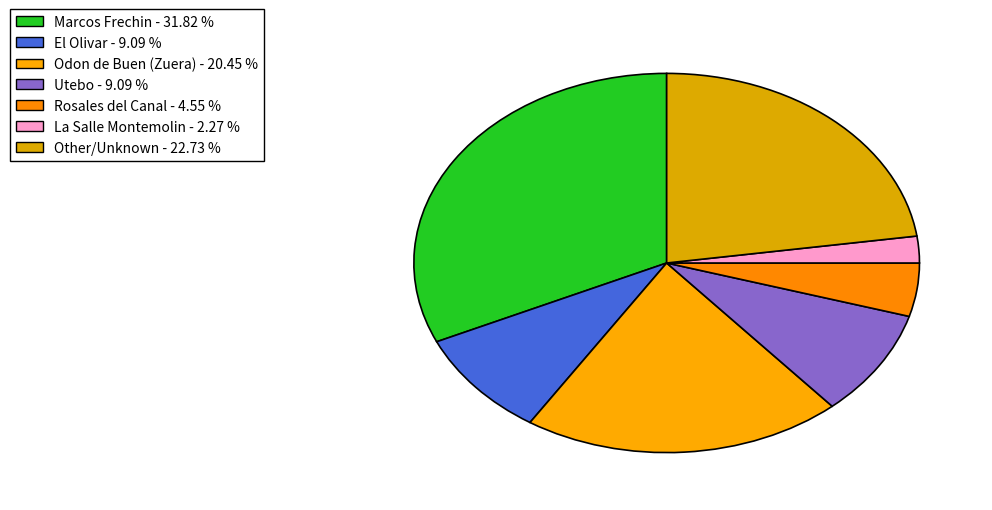

How many segments does this pie chart have?

7